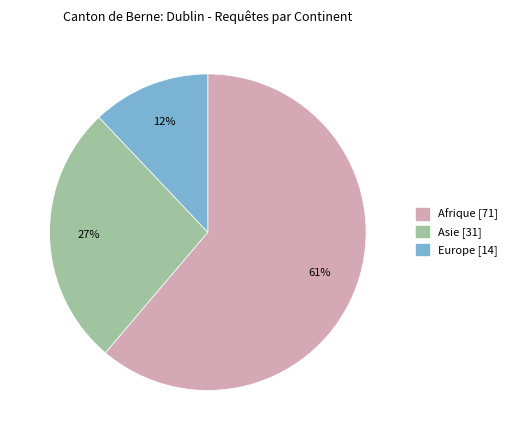

To the nearest percent, what is the average slice percentage?

33%